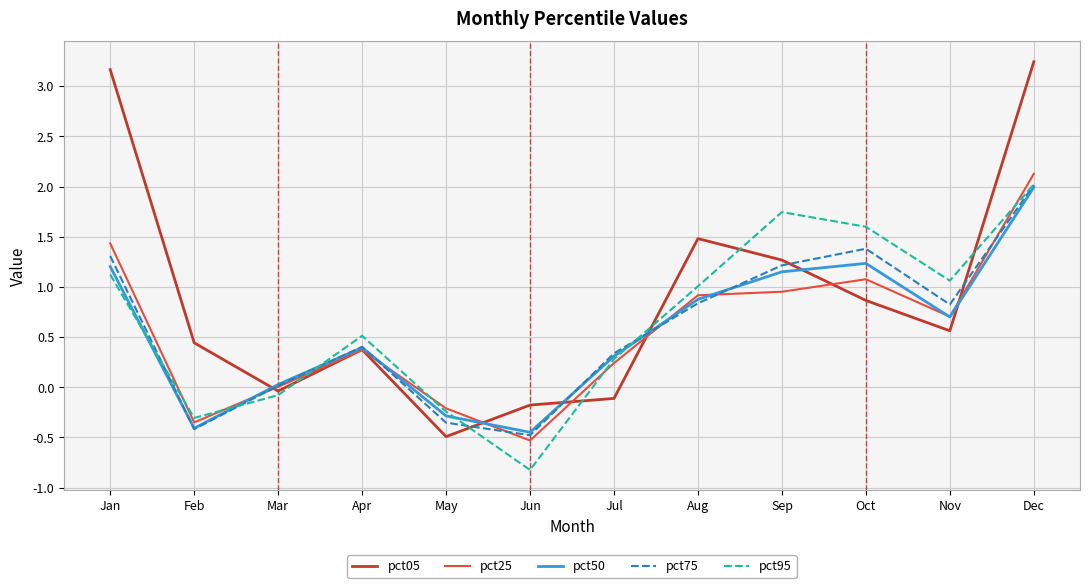

Which category has the lowest value across all series?

Jun